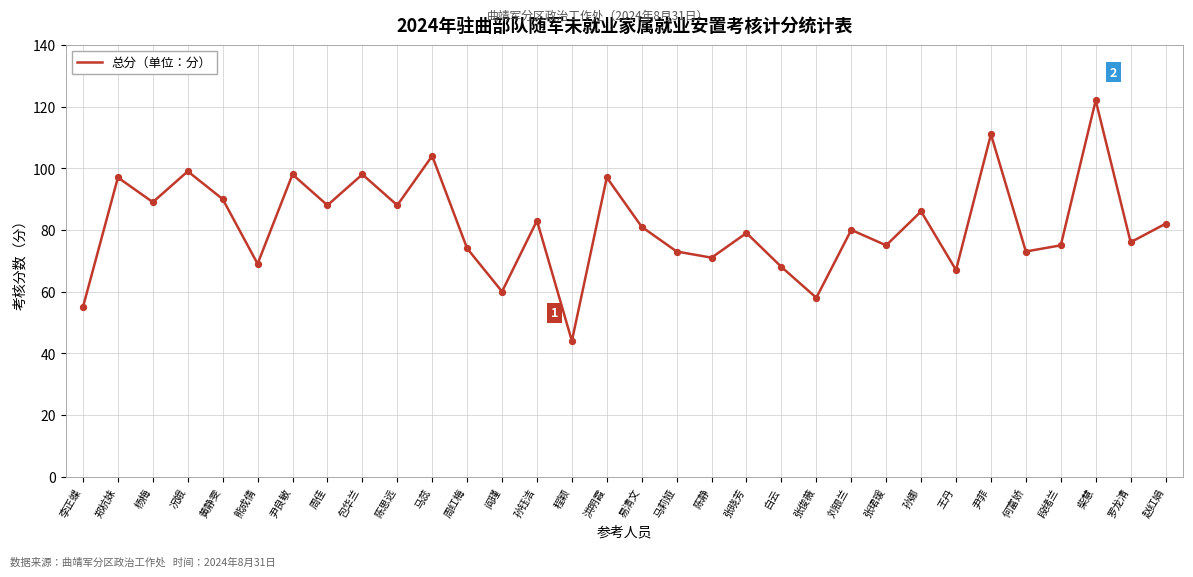

What is the ratio of the value at 张珺瑗 to the value at 王丹?

1.1